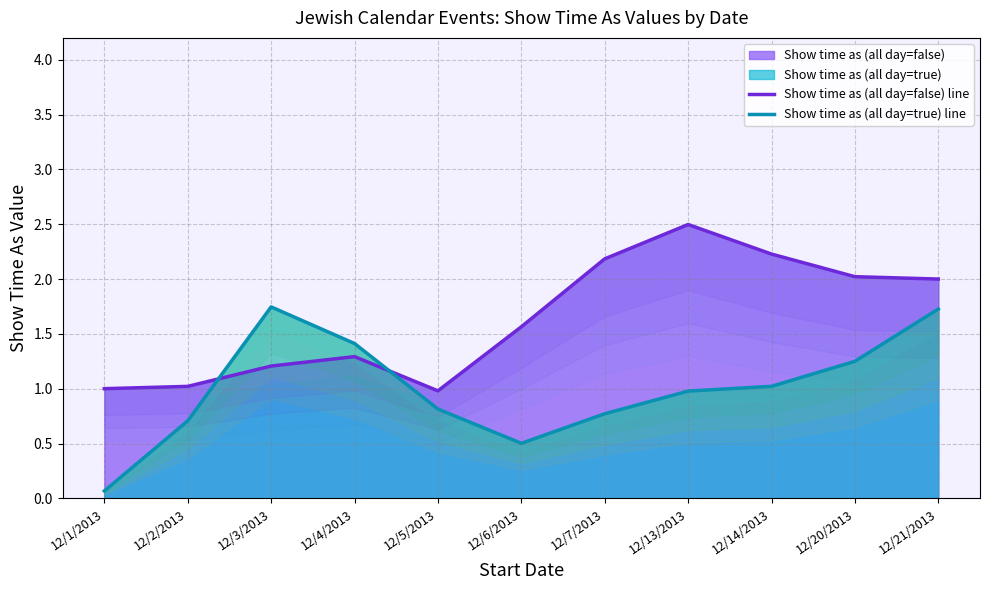

Between which two adjacent categories do Show time as (all day=false) line and Show time as (all day=true) line first intersect?

12/2/2013 and 12/3/2013